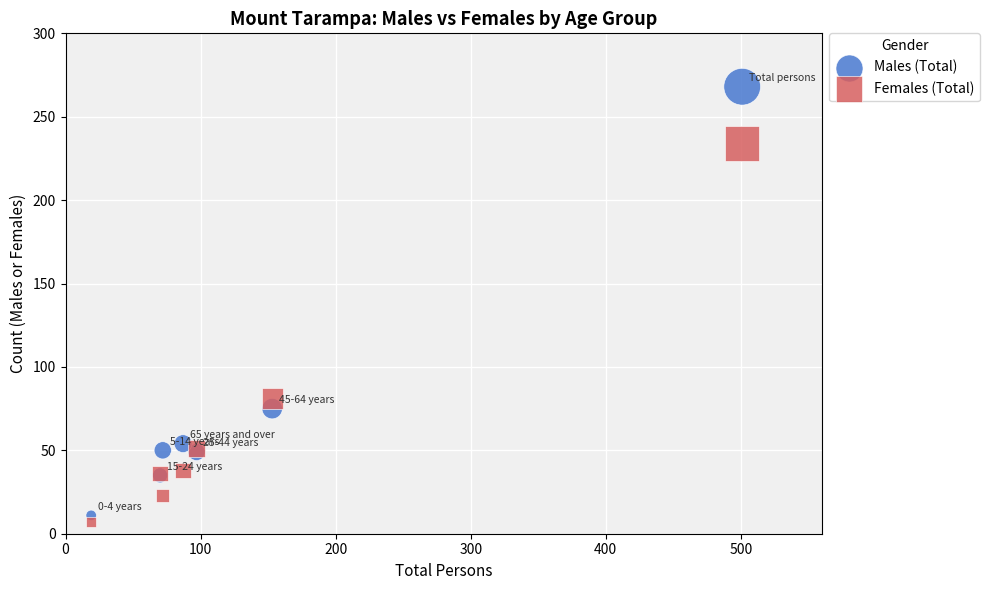

In the Females (Total) series, what Y value is closest to 120?

81